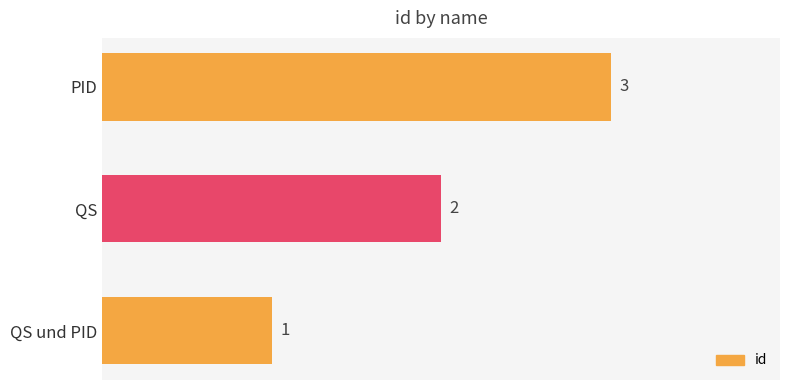

Which label corresponds to the smallest value in the chart?

QS und PID